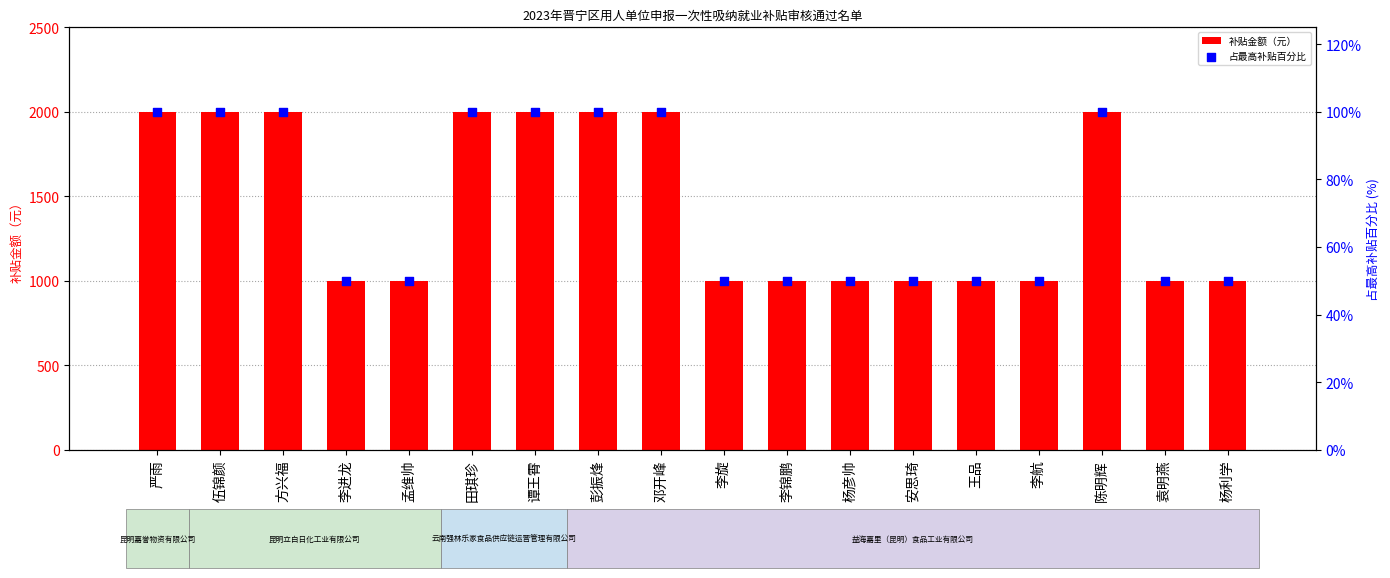

What is the total value across all series at 王品?

1050